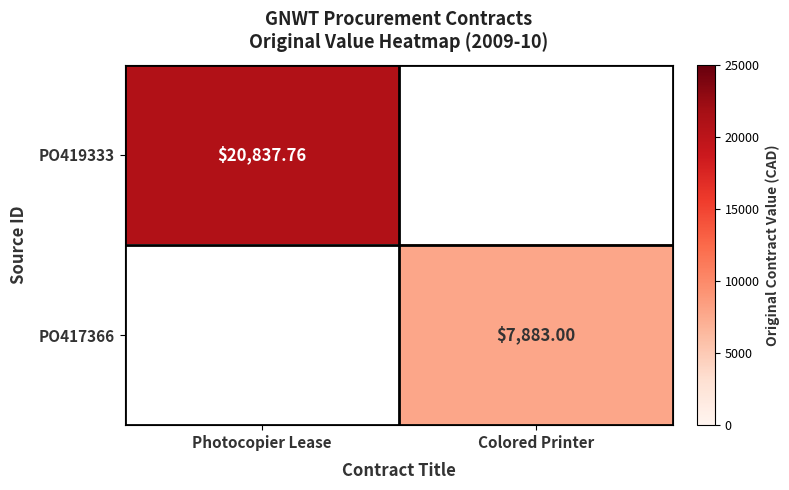

Which has a higher value, Colored Printer or Photocopier Lease?

Photocopier Lease